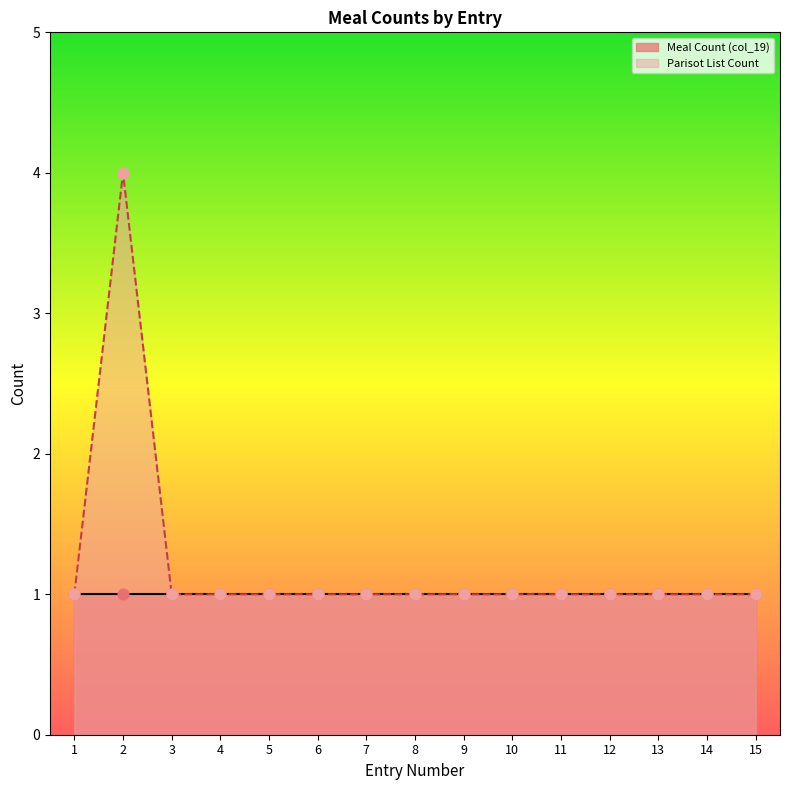

Which has a higher value, 9 or 13?

9